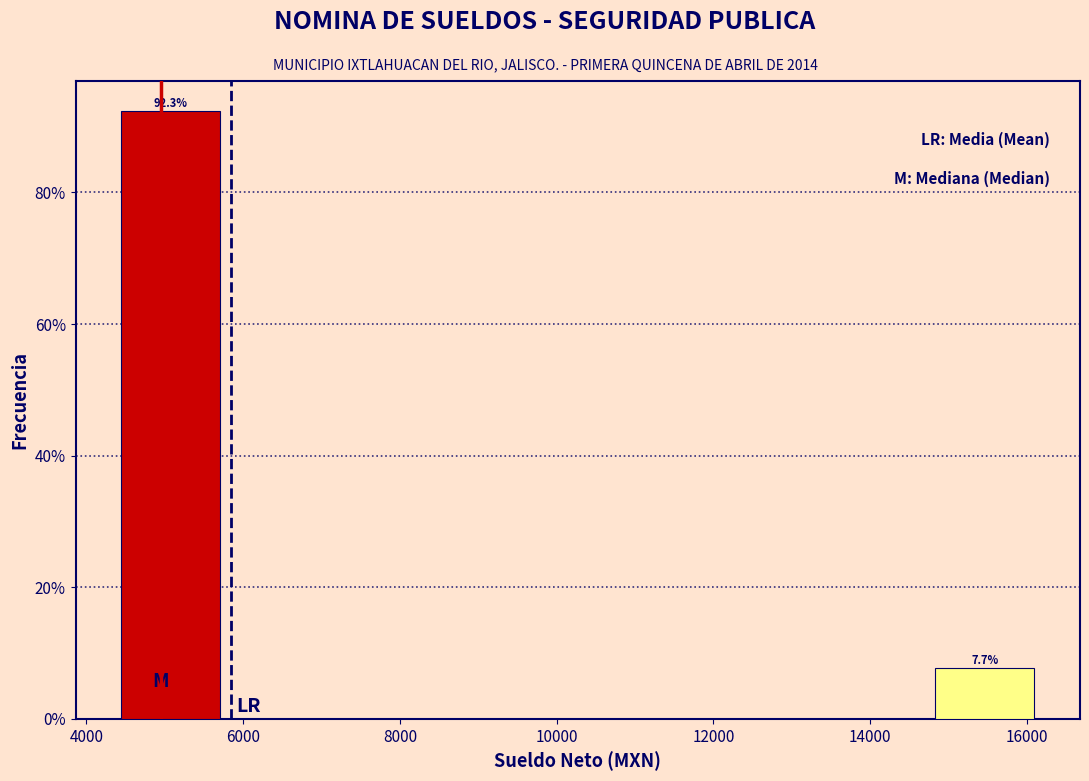

Which range on the x-axis has the tallest bar?

4400 to 5800